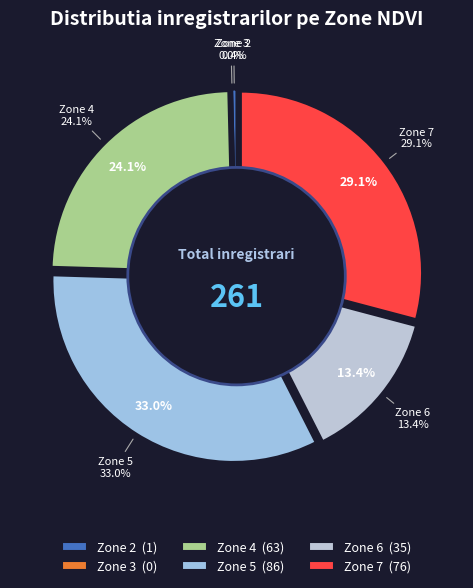

What percentage is NOT represented by Zone 3?

100.0%